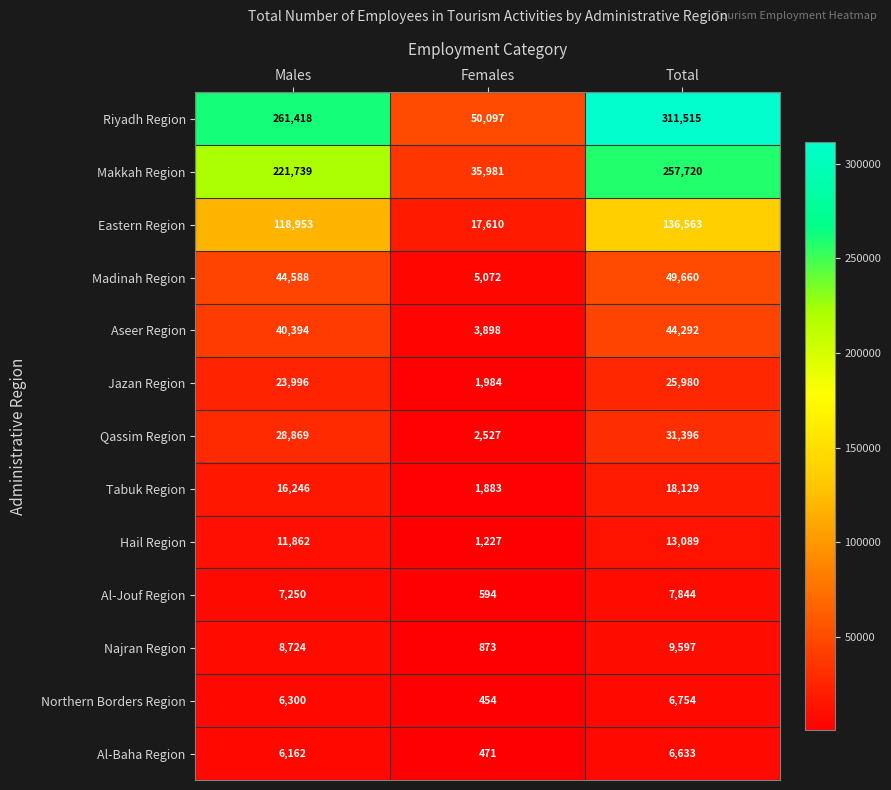

What is the difference between the maximum and minimum values in the Qassim Region series?

28869